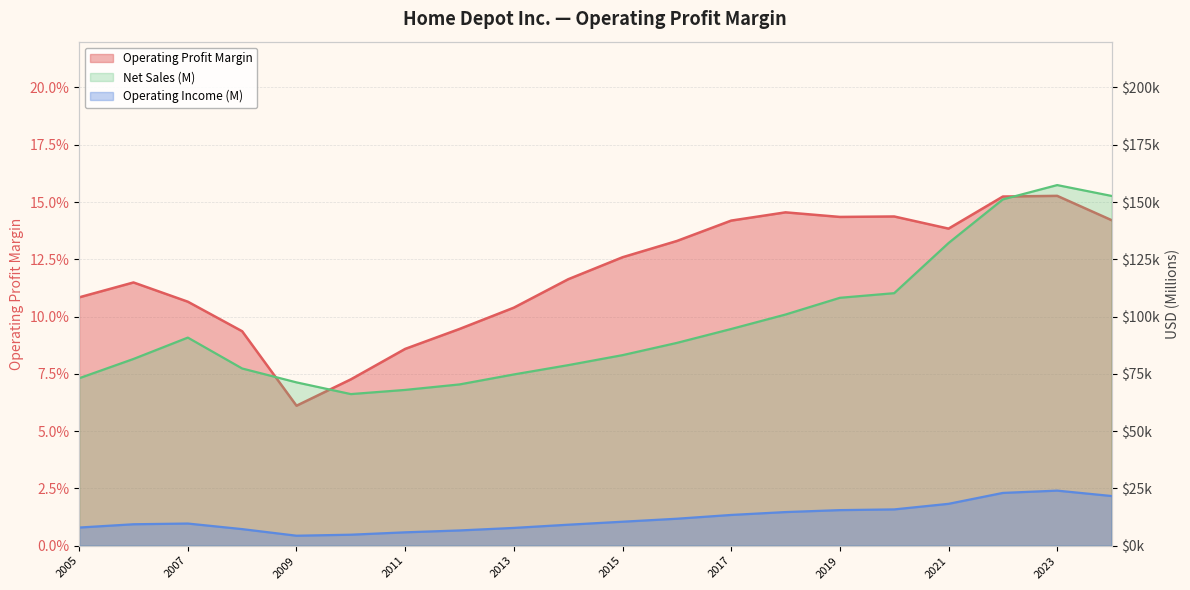

What is the total value across all series at 2008-02-03?

84591.1